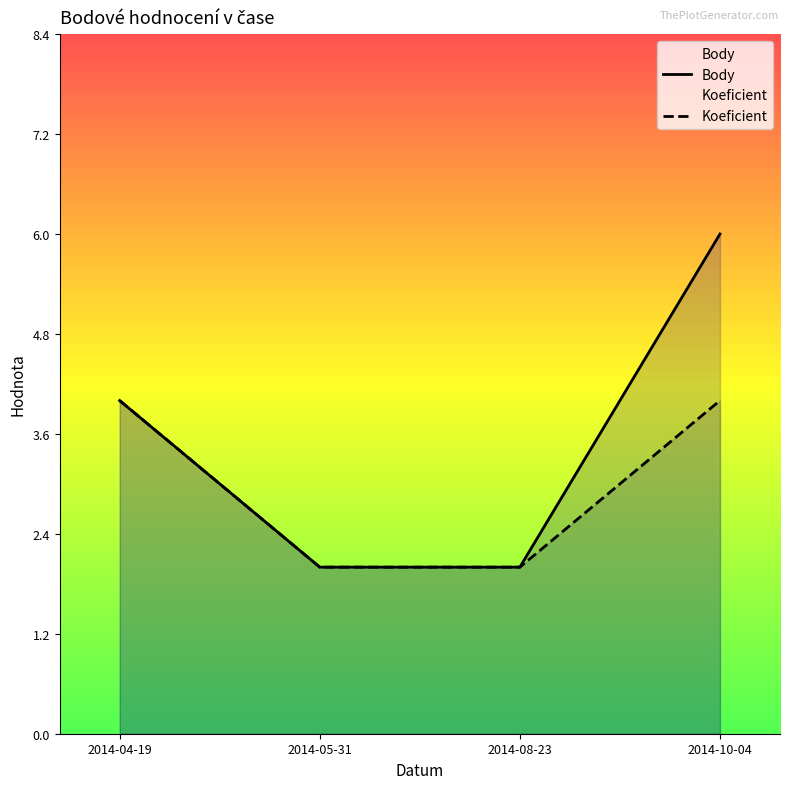

How many data points in Koeficient are less than 4?

2